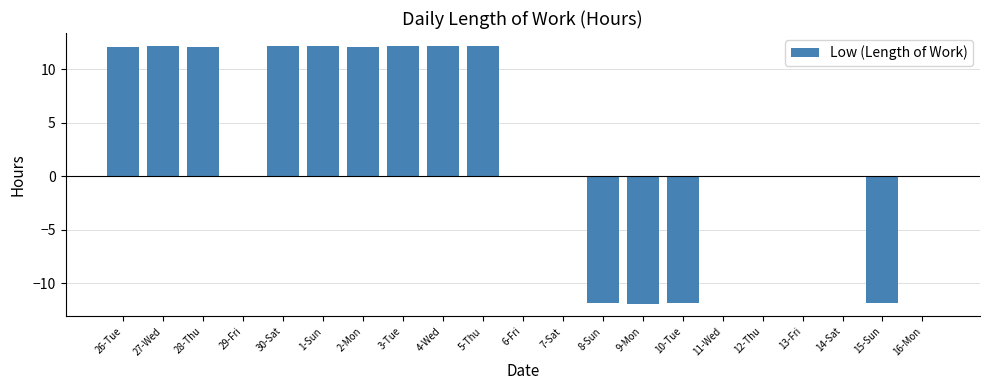

The value at 14-Sat is 0.0. True or false?

True